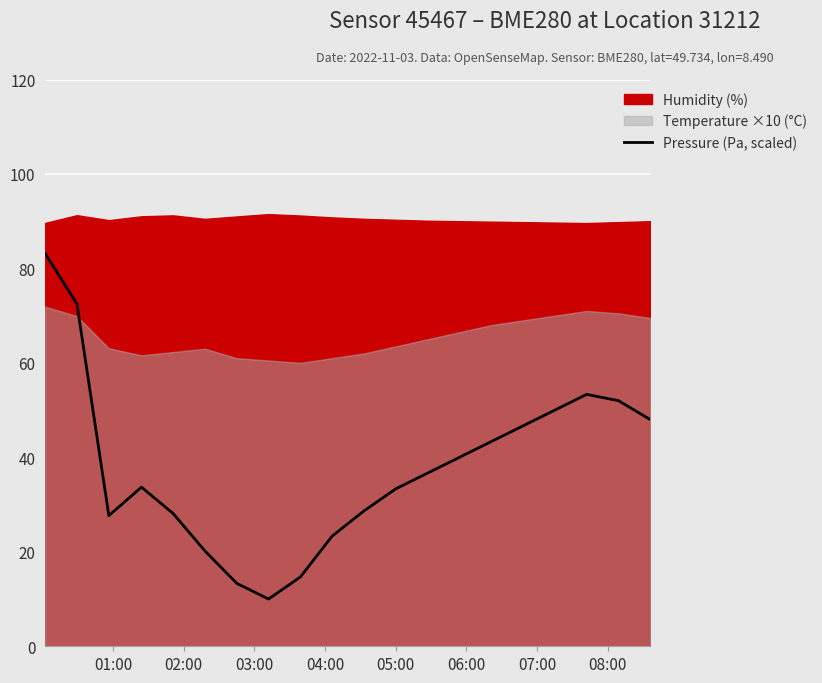

What is the minimum value for Pressure (Pa, scaled)?

10.0